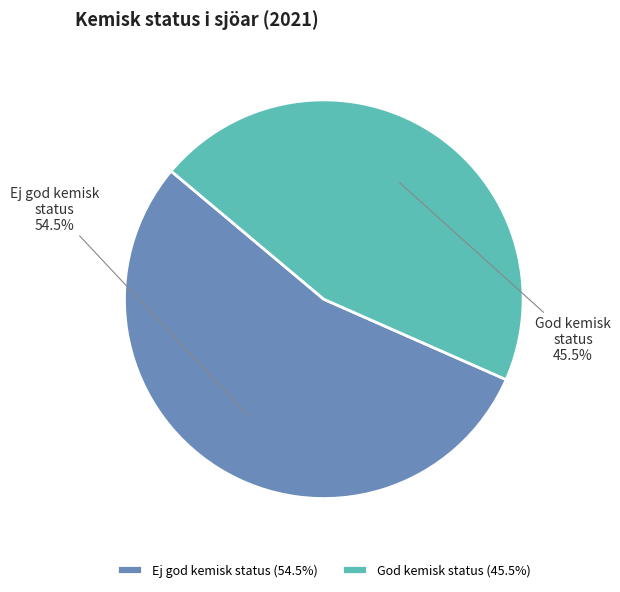

How much of the chart is everything except God kemisk status?

54.5%